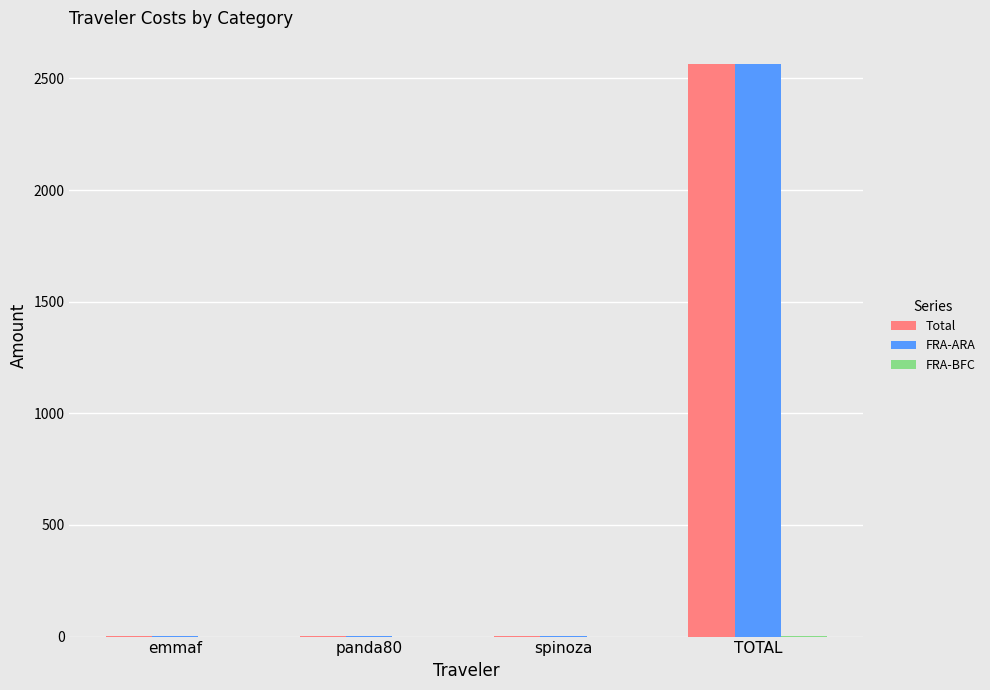

Is it true that Total equals 1.8 at spinoza?

True